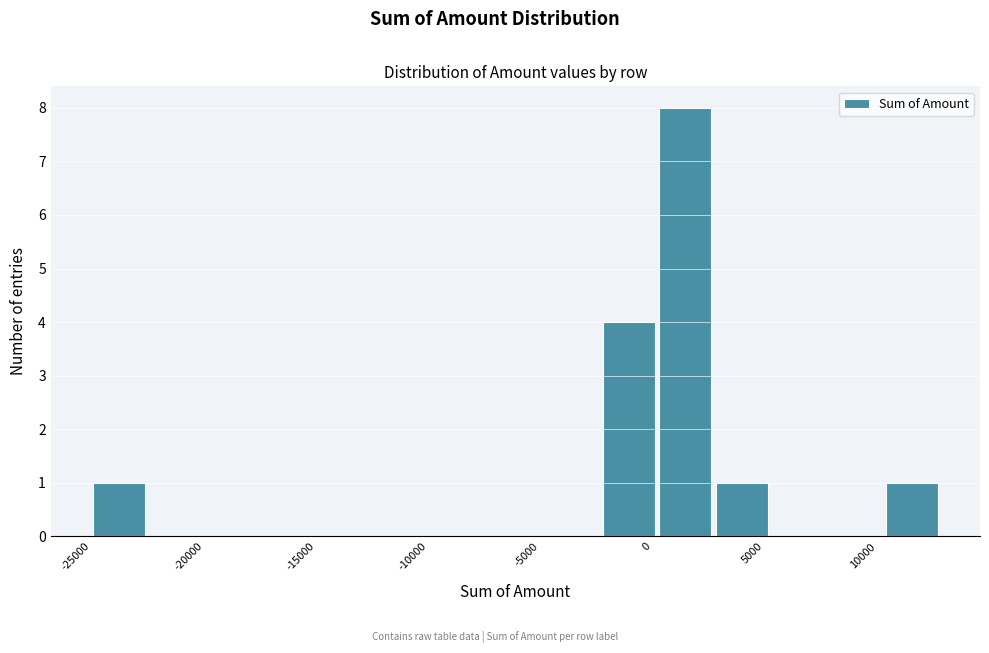

Reading left to right, transcribe this chart: for each bar, give the range it covers on the x-axis and its height. Neither the bar edges nor the heights are printed on the chart, so give them approximately, as read against the axes.

-25000 to -22500: 1
-22500 to -20000: 0
-20000 to -17500: 0
-17500 to -15000: 0
-15000 to -12500: 0
-12500 to -10000: 0
-10000 to -7500: 0
-7500 to -5000: 0
-5000 to -2500: 0
-2500 to 0: 4
0 to 2500: 8
2500 to 5000: 1
5000 to 8000: 0
8000 to 10500: 0
10500 to 13000: 1